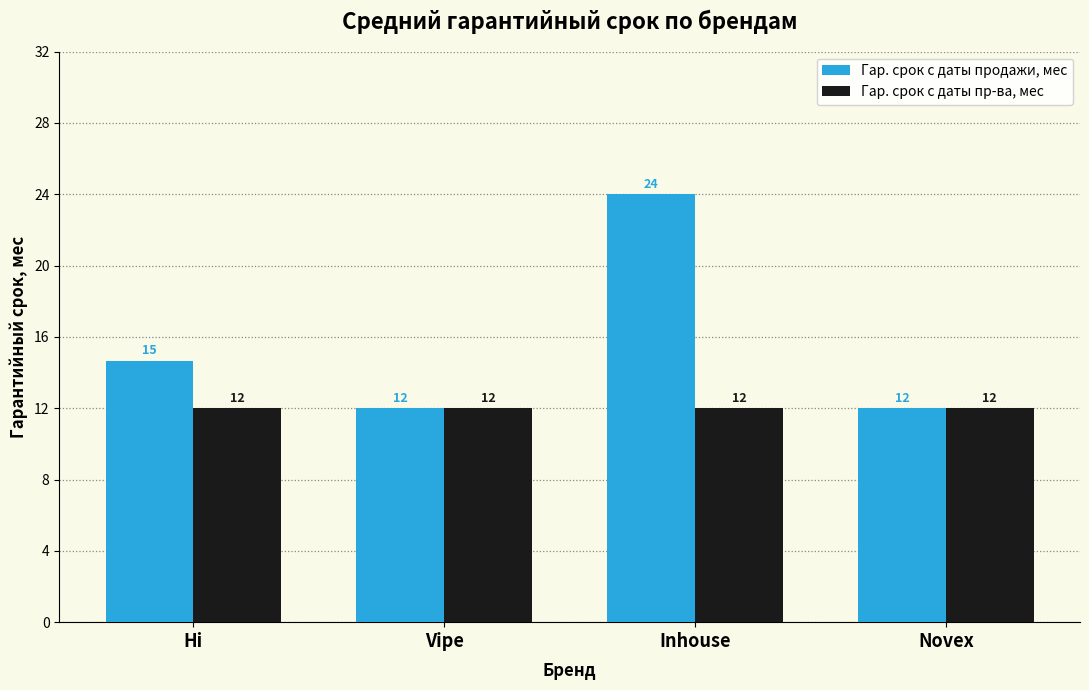

At which category is the sum across all series the highest?

Inhouse